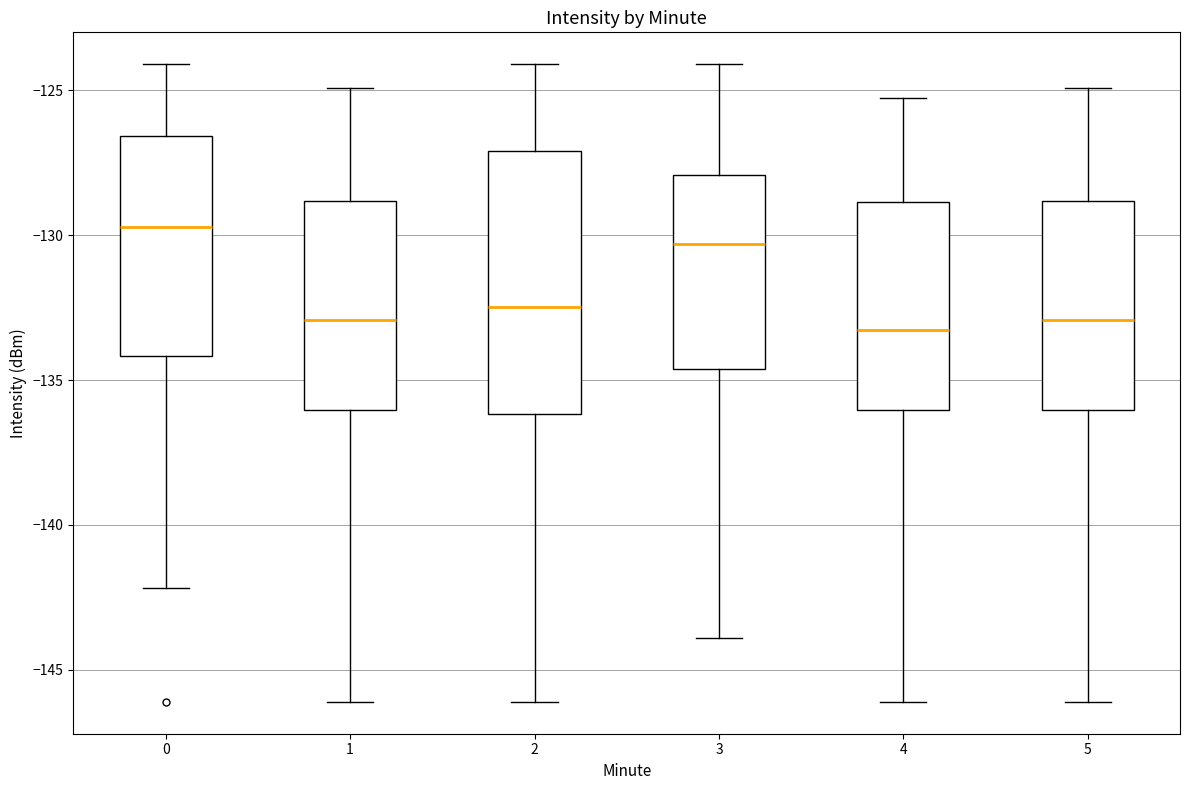

Reading left to right, transcribe this box plot: for each box, give where its median line is, the range the box spans, and where its two whiskers end, as read against the y-axis. The values are not printed on the chart, so give them approximately, as read against the axis.

0: median -129.5, box -134.0 to -126.5, whiskers -142.0 to -124.0
1: median -133.0, box -136.0 to -129.0, whiskers -146.0 to -125.0
2: median -132.5, box -136.0 to -127.0, whiskers -146.0 to -124.0
3: median -130.5, box -134.5 to -128.0, whiskers -144.0 to -124.0
4: median -133.5, box -136.0 to -129.0, whiskers -146.0 to -125.0
5: median -133.0, box -136.0 to -129.0, whiskers -146.0 to -125.0